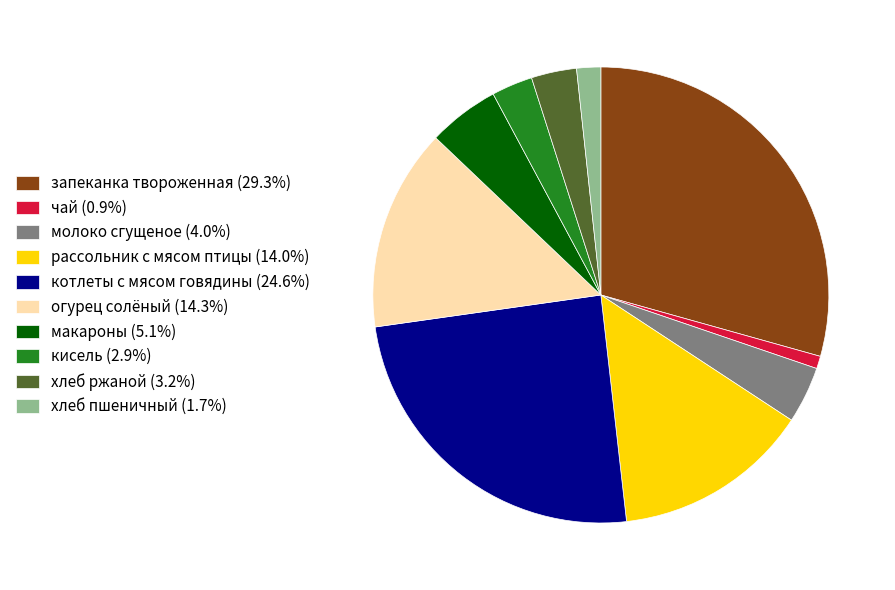

True or false: чай accounts for 13% of the total.

False